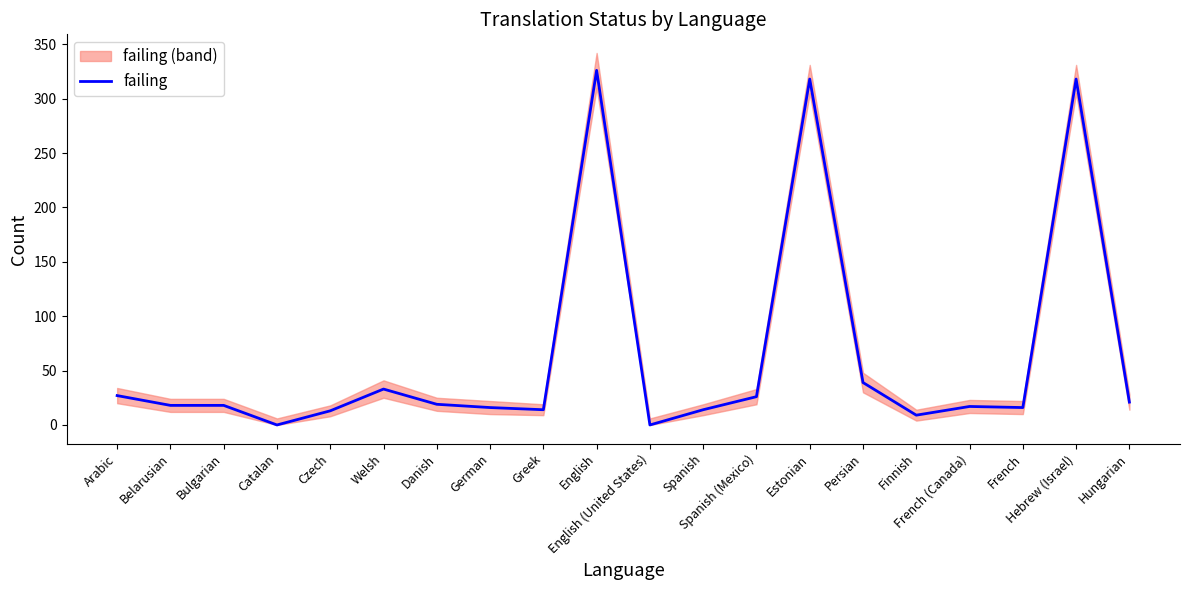

What is the maximum value shown in the chart?

326